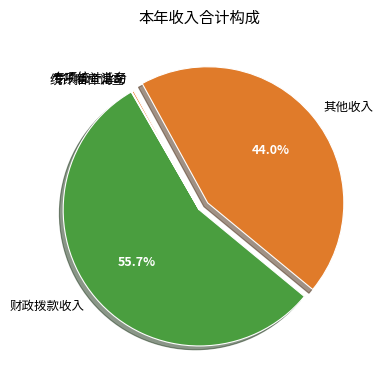

Which has a higher value, 其他收入 or 财政拨款收入?

财政拨款收入